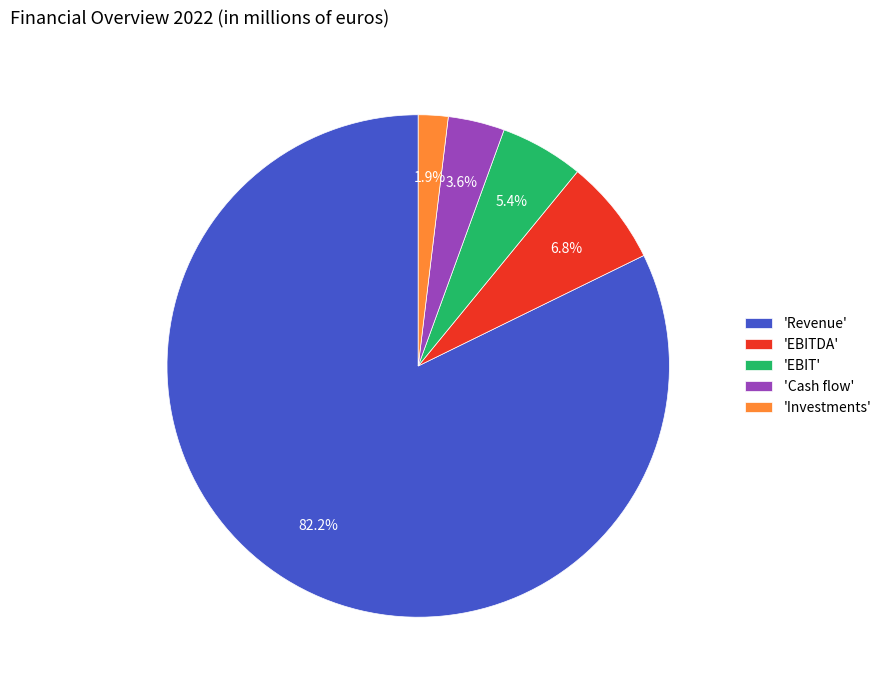

To the nearest percent, what is the difference between the largest and smallest slice percentages?

80%